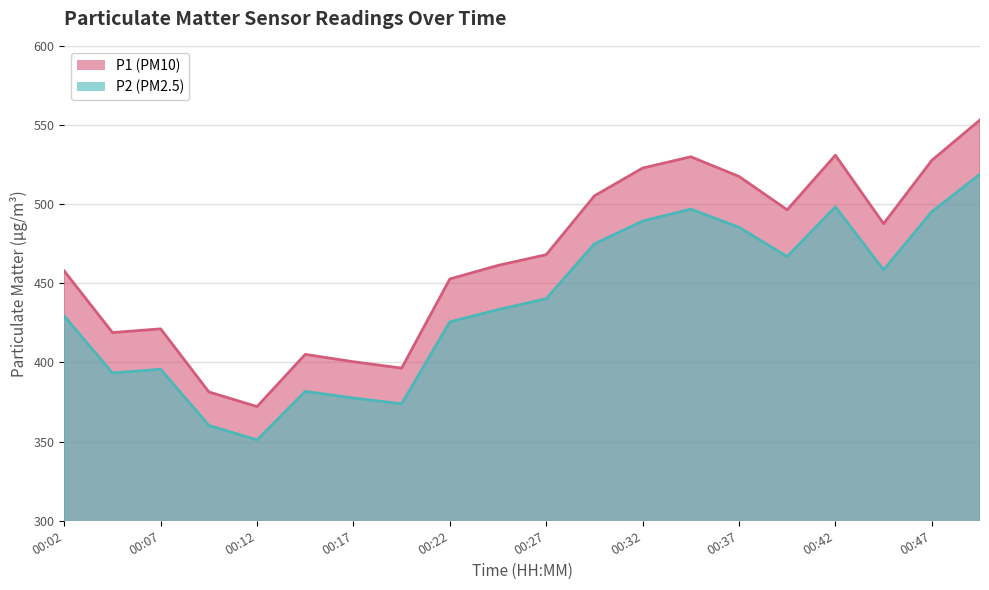

What is the spread (max minus min) of values at 00:34?

33.0